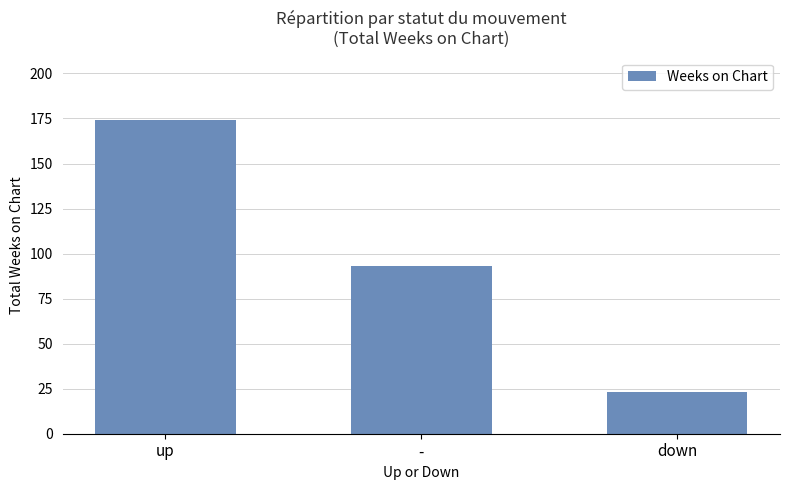

How many data points are less than 93?

1